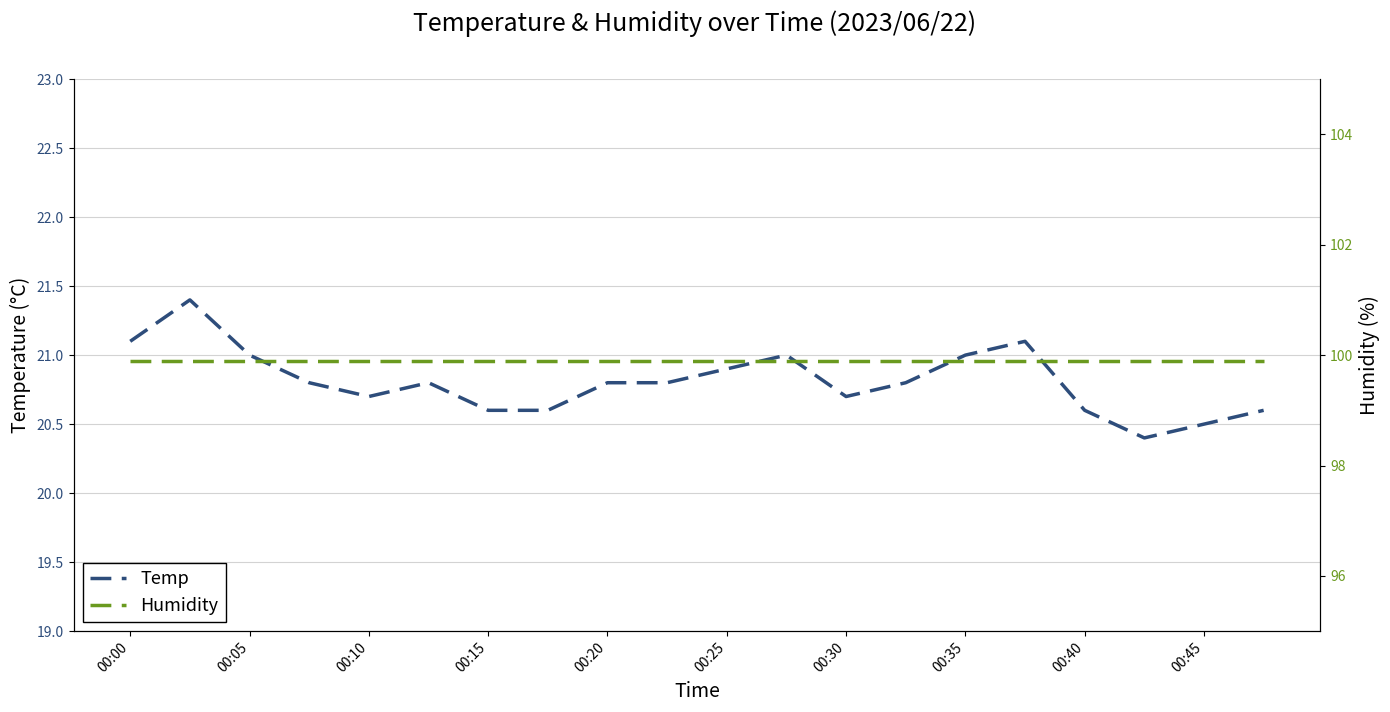

True or false: Temp has a value of 33.9 at 00:15.

False